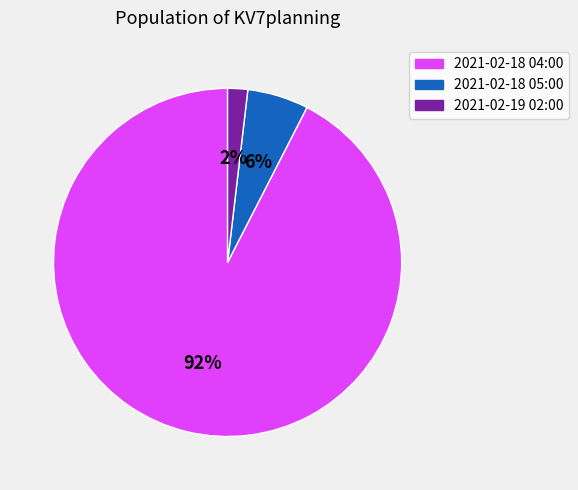

To the nearest percent, what is the combined percentage of 2021-02-18 05:00 and 2021-02-18 04:00?

98%